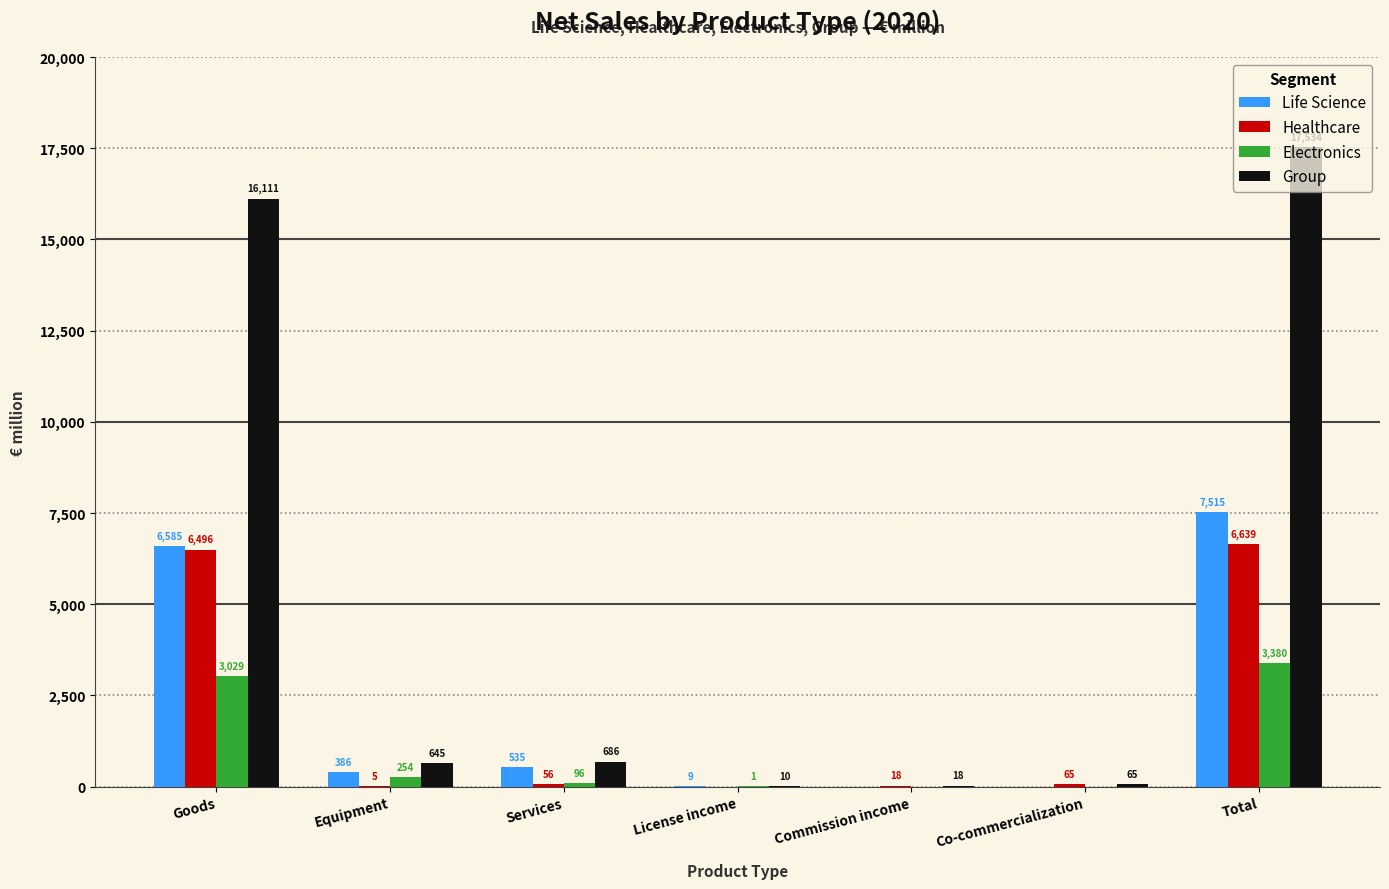

Which series has the widest spread of values?

Group